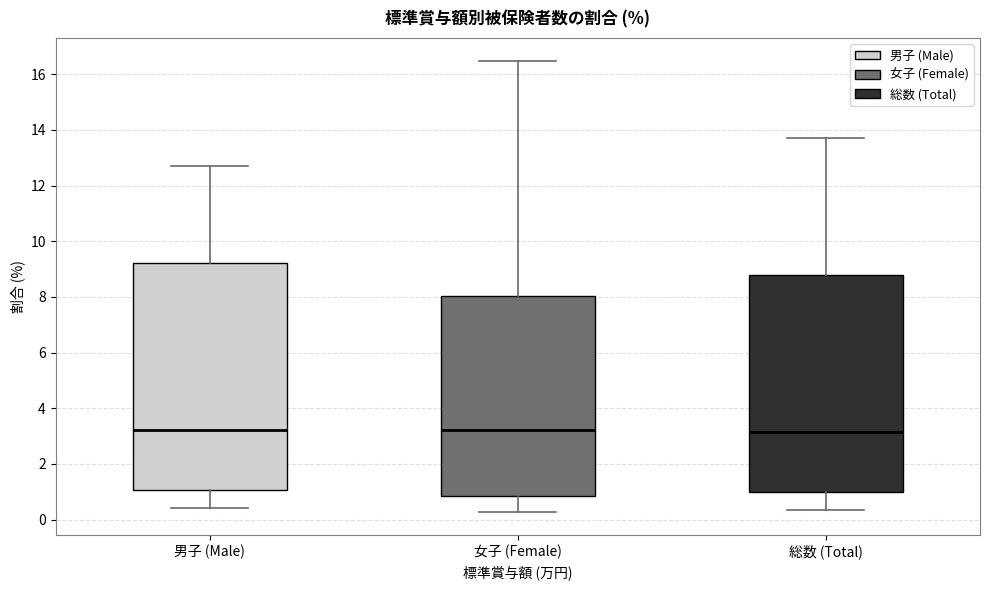

Where does the median line of the box for 総数 (Total) sit on the y-axis? The values are not printed on the chart, so give them approximately, as read against the axis.

3.2